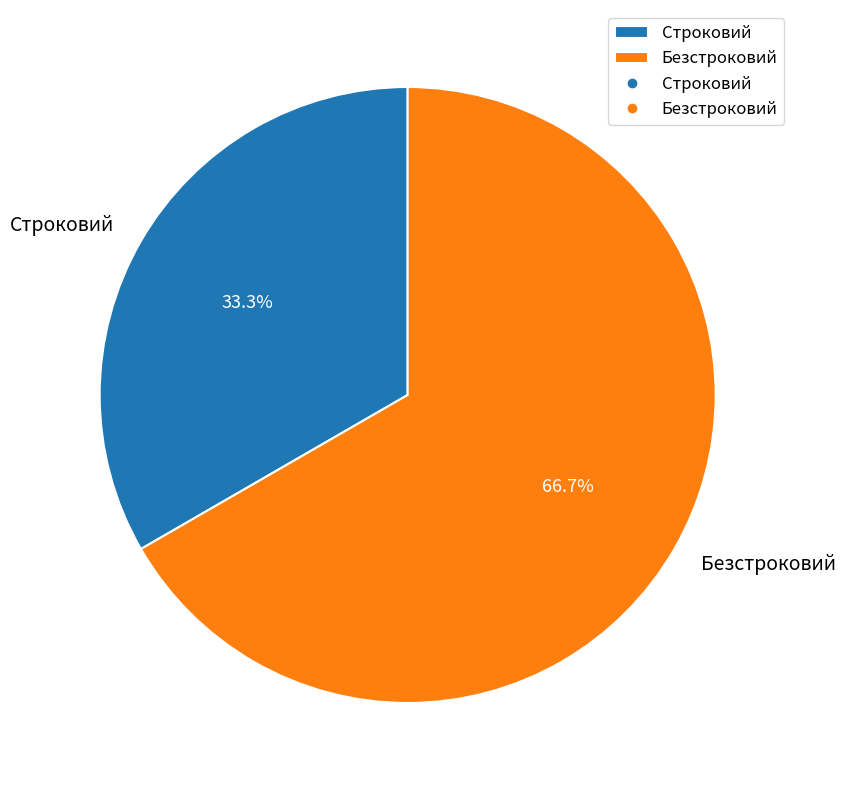

To the nearest percent, what is the average slice percentage?

50%